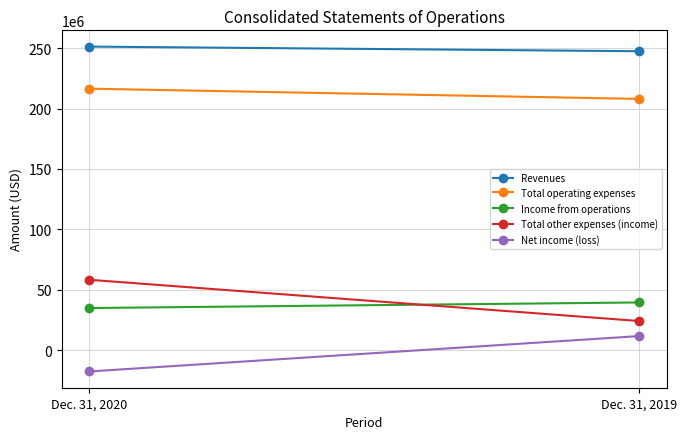

What is the sum of the Revenues values at Dec. 31, 2019 and Dec. 31, 2020?

498719152